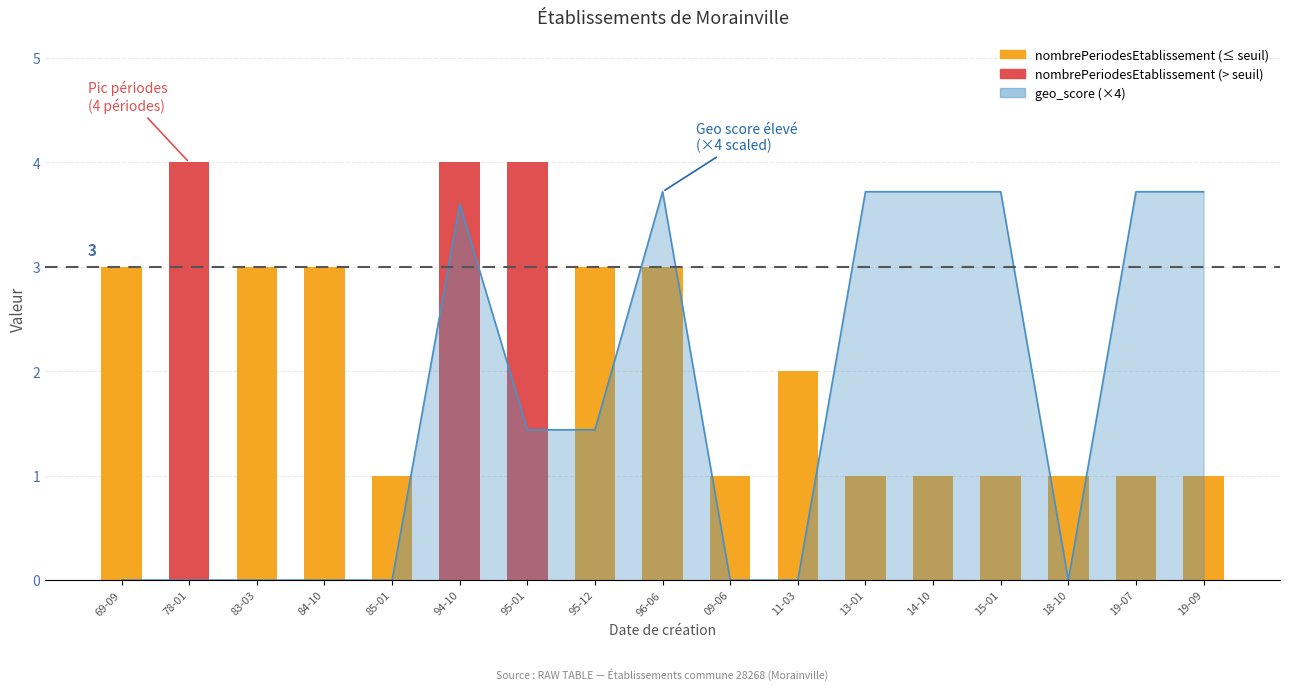

What is the greatest value displayed?

4